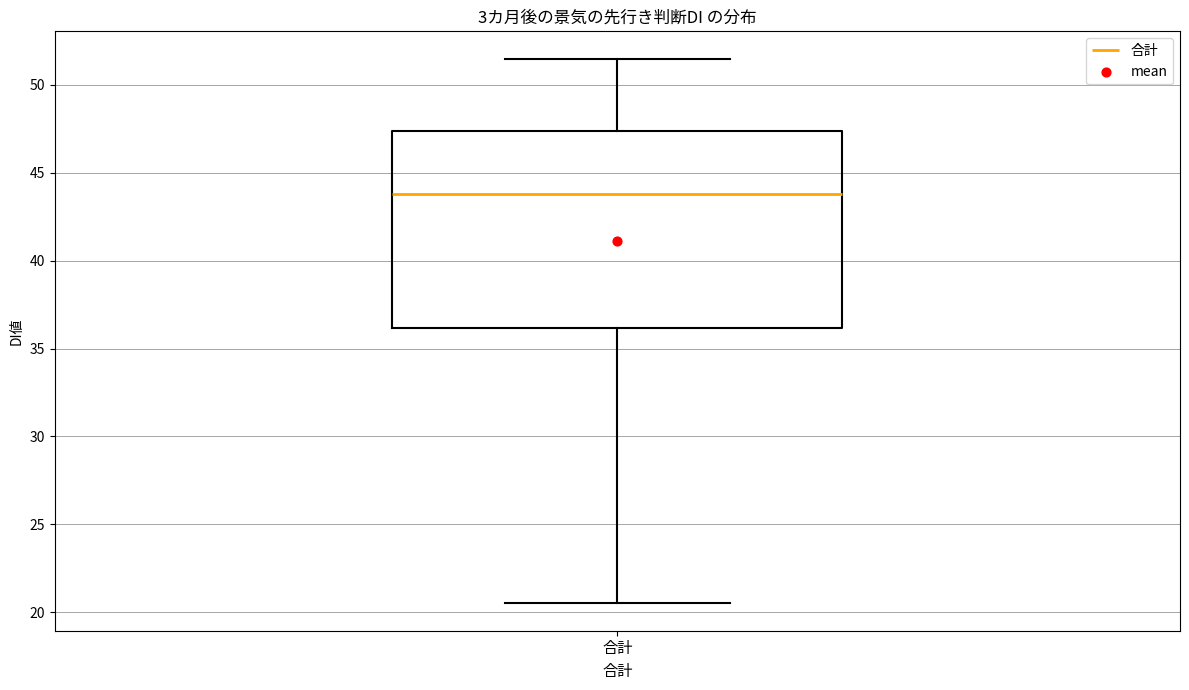

Transcribe this box plot: give where the median line is, the range the box spans, and where the two whiskers end, as read against the y-axis. The values are not printed on the chart, so give them approximately, as read against the axis.

median 44.0, box 36.0 to 47.5, whiskers 20.5 to 51.5